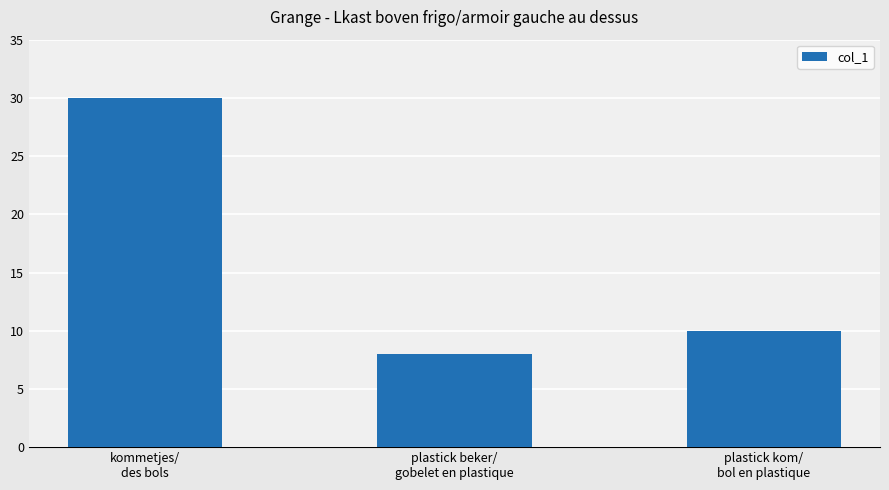

Which category has the lowest value across all series?

plastick beker/
gobelet en plastique